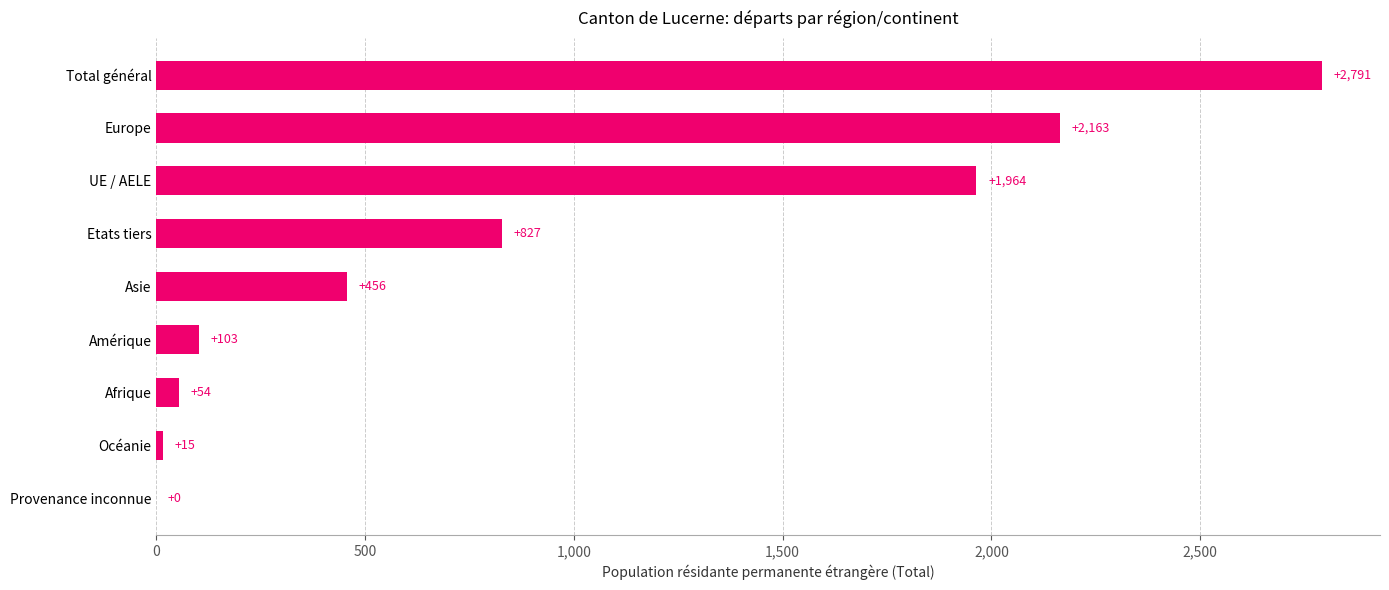

What is the change in value from Europe to Provenance inconnue?

-2163